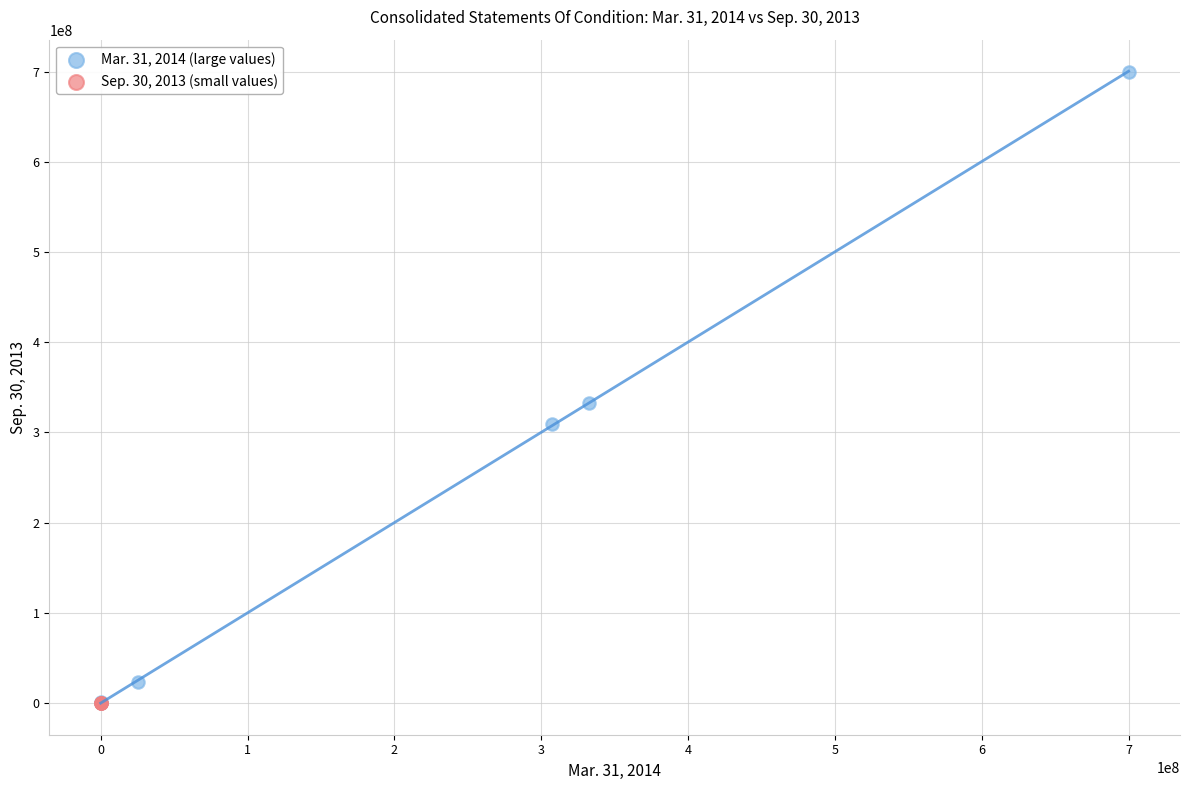

Which series has the largest Y range (max minus min)?

Mar. 31, 2014 (large values)